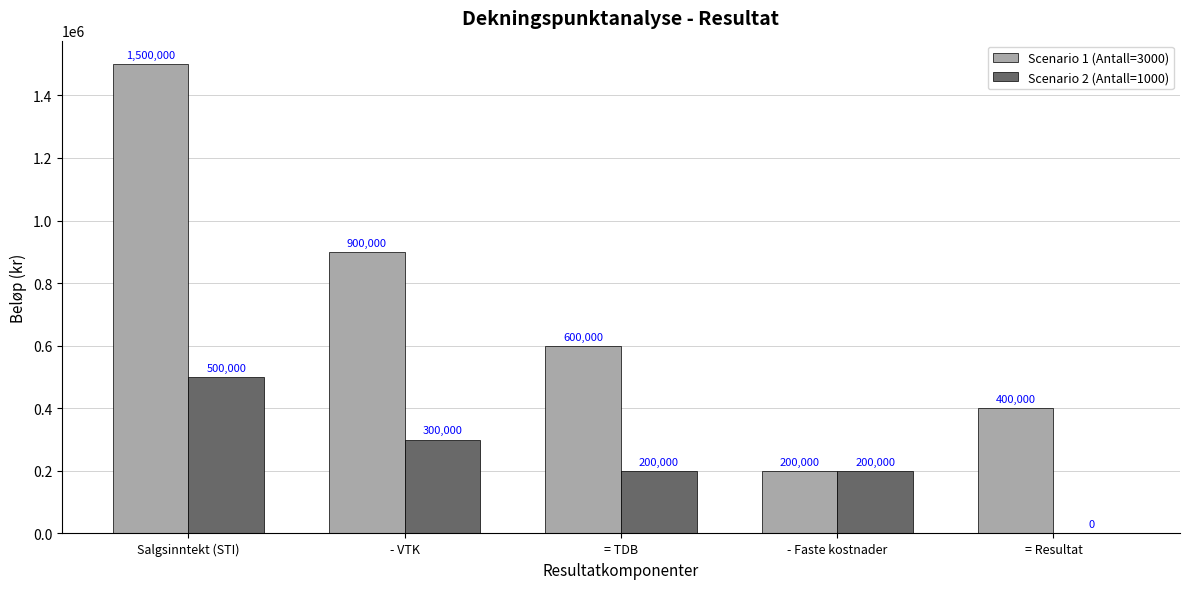

Reading right to left, transcribe all the data shown in this chart.

Scenario 1 (Antall=3000): 400000	200000	600000	900000	1500000
Scenario 2 (Antall=1000): 0	200000	200000	300000	500000